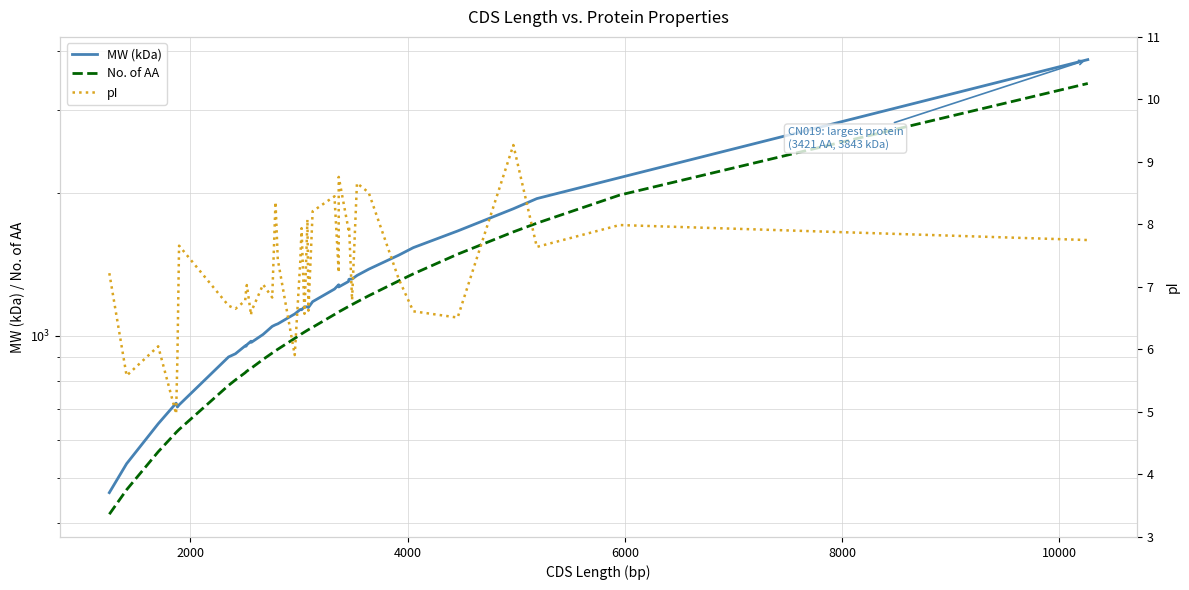

True or false: MW (kDa) and No. of AA intersect in this chart.

False